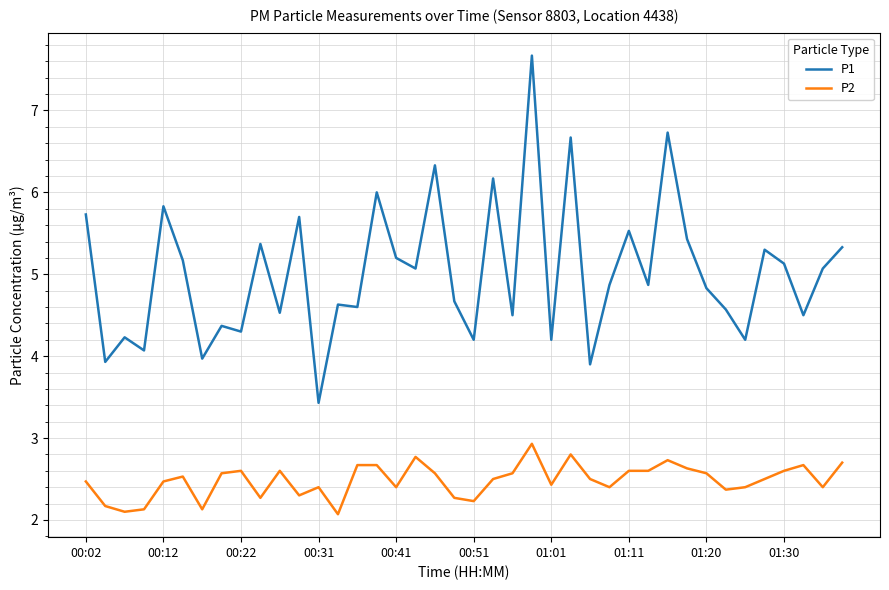

List the series in order of their peak value, highest first.

P1, P2